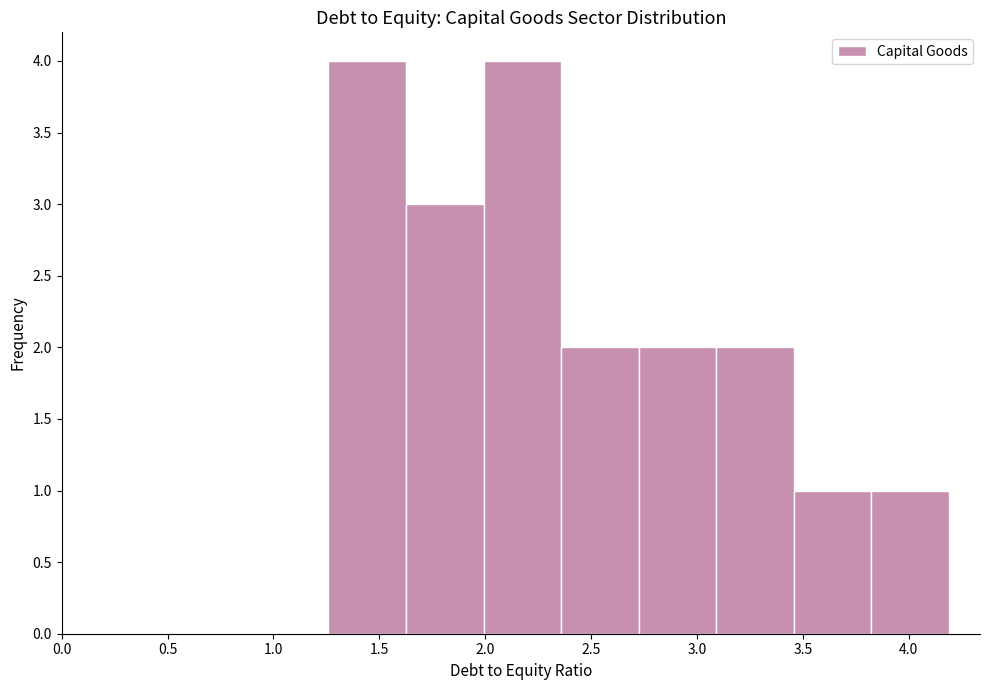

Reading left to right, list every bar in this chart as the range it spans on the x-axis followed by its height. Neither the bar edges nor the heights are printed on the chart, so give them approximately, as read against the axes.

1.25 to 1.65: 4
1.65 to 2.00: 3
2.00 to 2.35: 4
2.35 to 2.75: 2
2.75 to 3.10: 2
3.10 to 3.45: 2
3.45 to 3.80: 1
3.80 to 4.20: 1